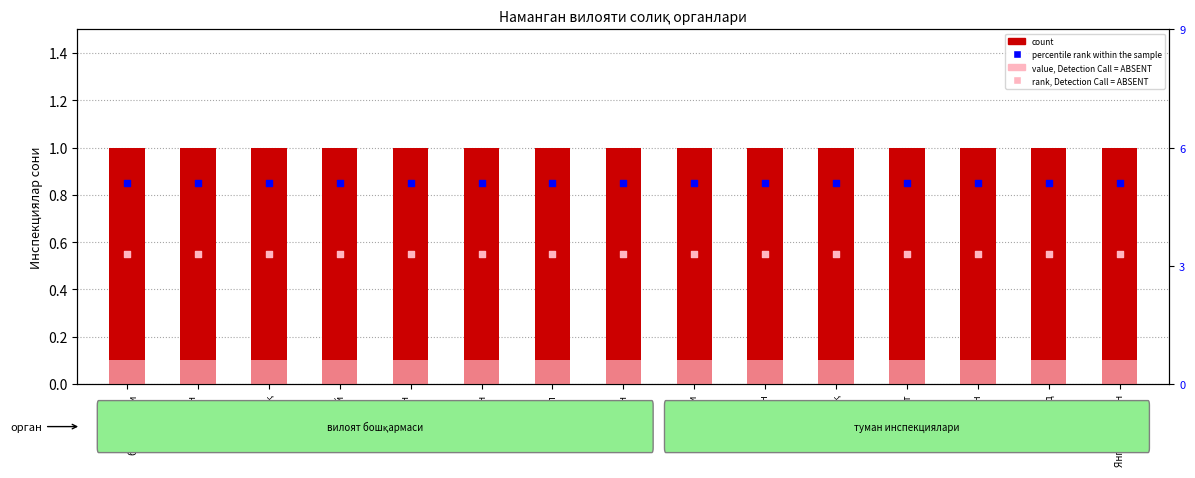

What is the total value across all series at Наманган
туман?

3.0